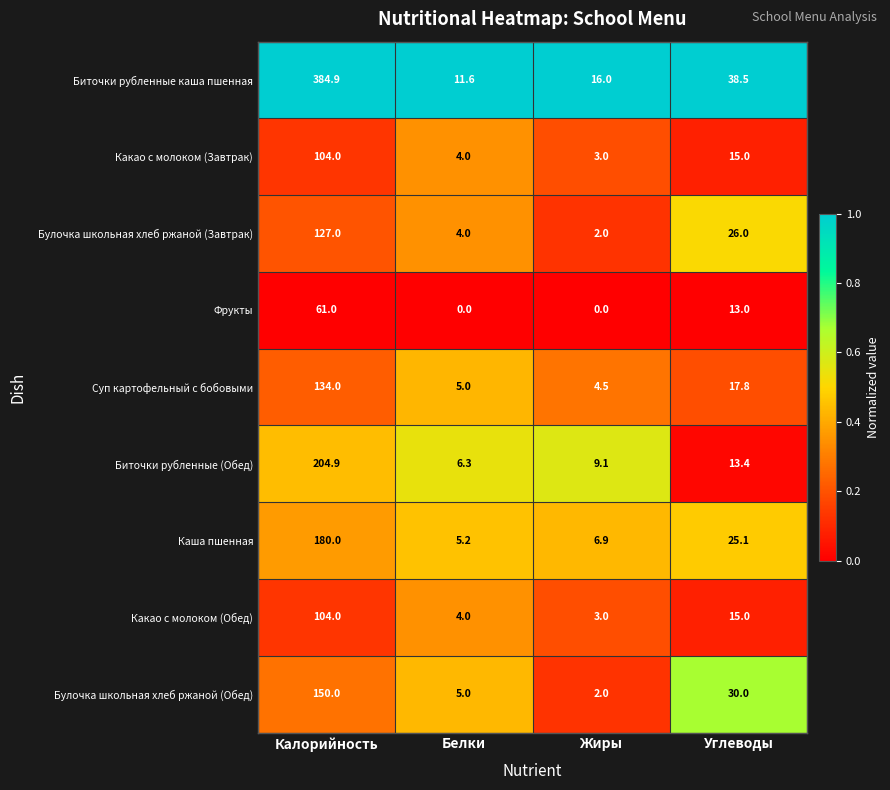

What is the sum of the Биточки рубленные (Обед) values at Углеводы and Калорийность?

218.3